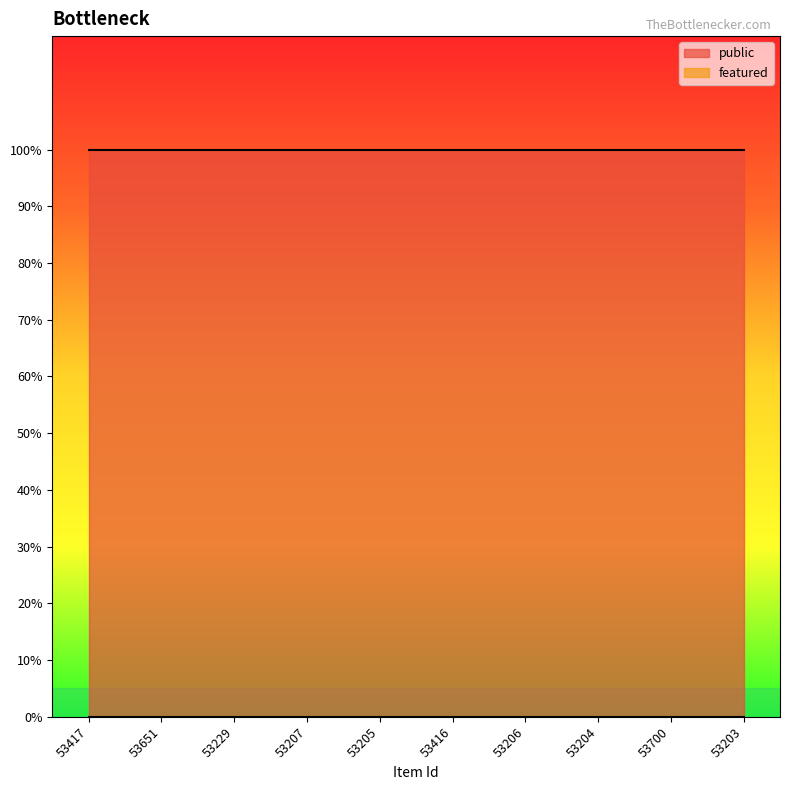

Rank the series by their maximum value, from lowest to highest.

featured, public